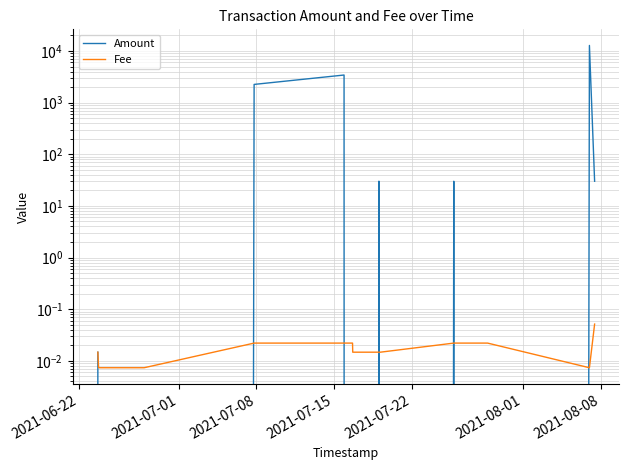

What is the highest value of the Amount series?

12796.0